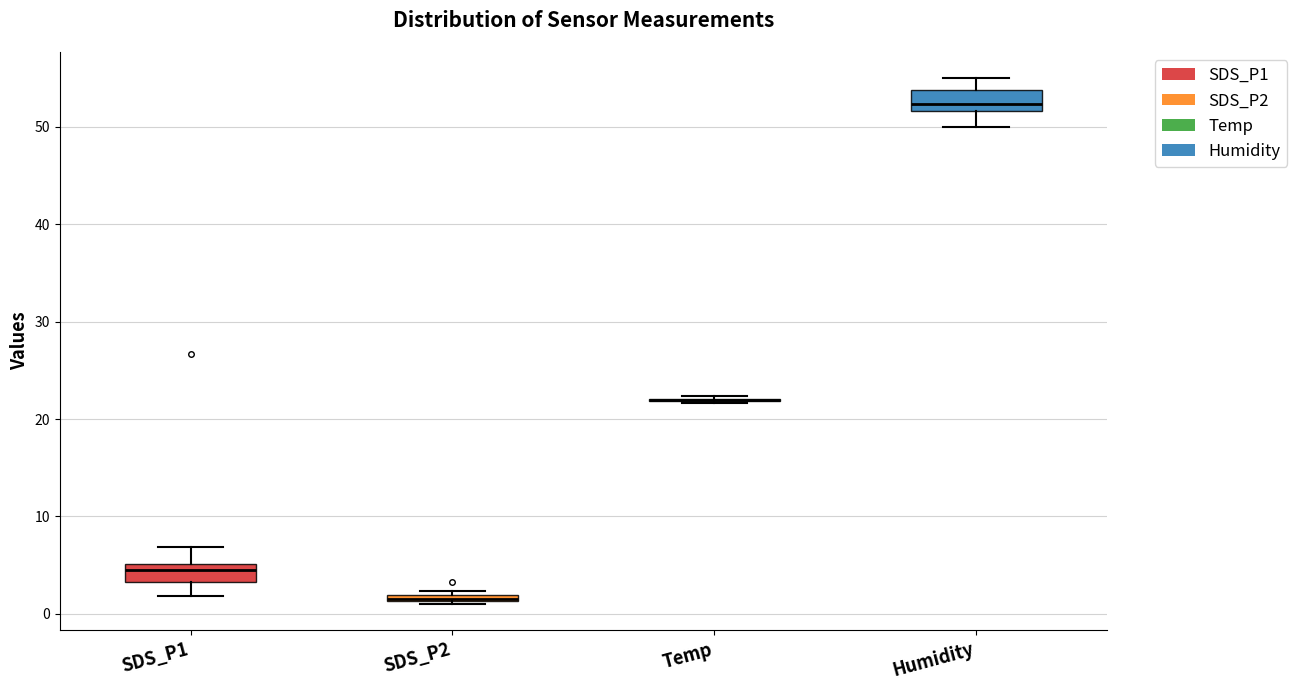

Where is the lower edge of the box for SDS_P1 on the y-axis? The values are not printed on the chart, so give them approximately, as read against the axis.

3